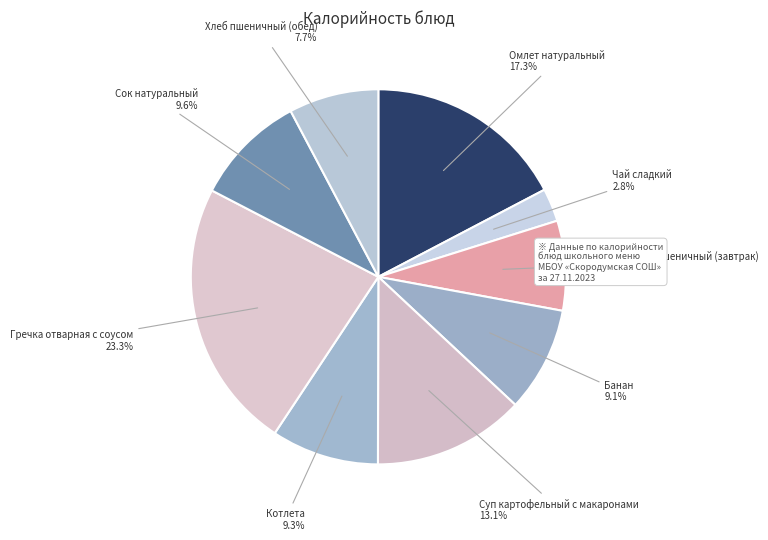

Which category has the biggest portion of the pie?

Гречка отварная с соусом